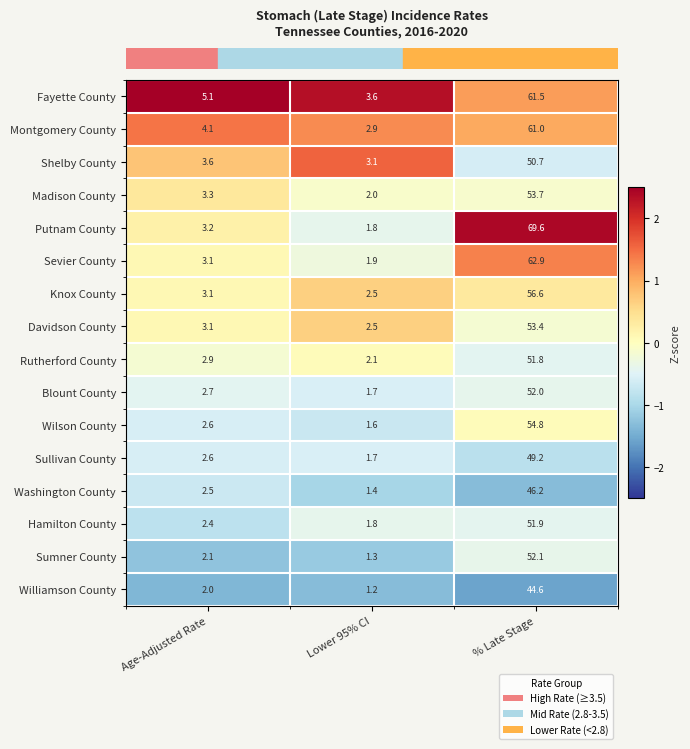

What is the difference between the Blount County values at Lower 95% CI and Age-Adjusted Rate?

1.0